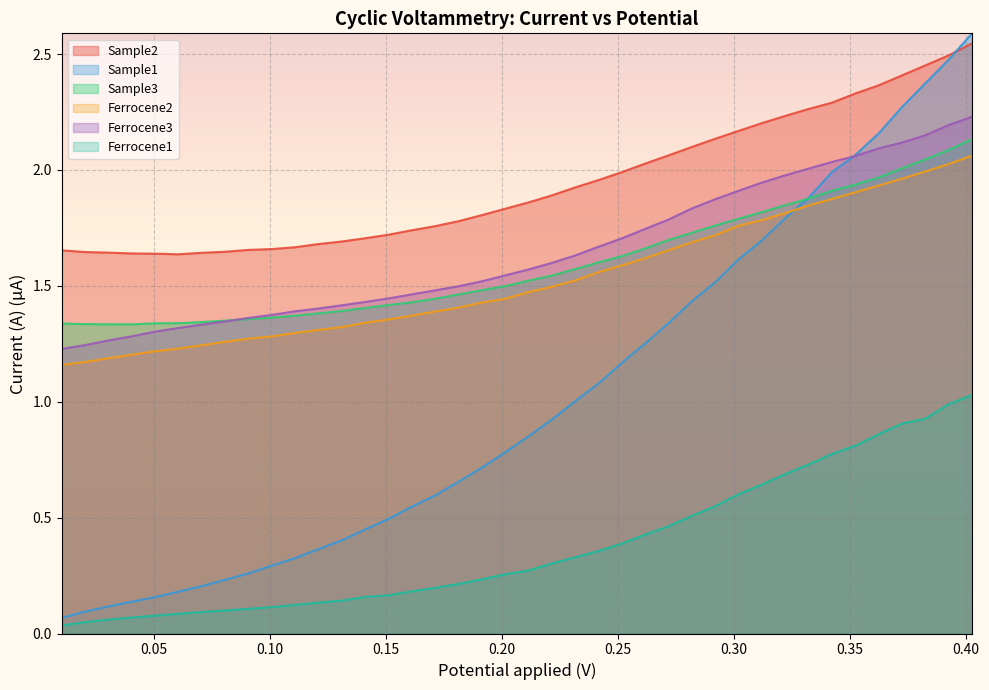

True or false: Ferrocene3 and Sample2 intersect in this chart.

False